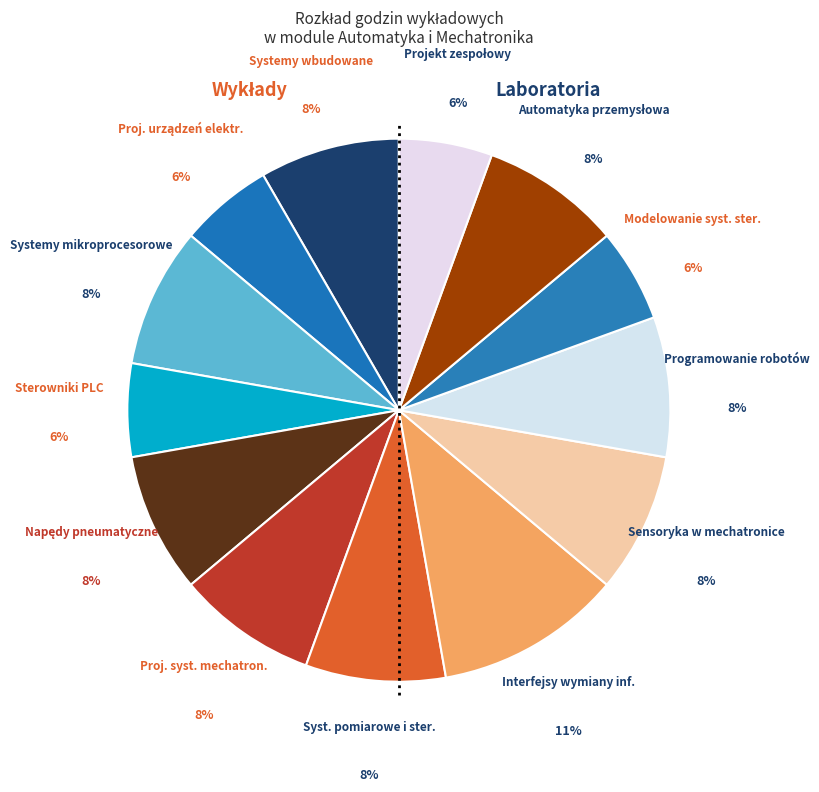

Count the number of slices in the pie.

13